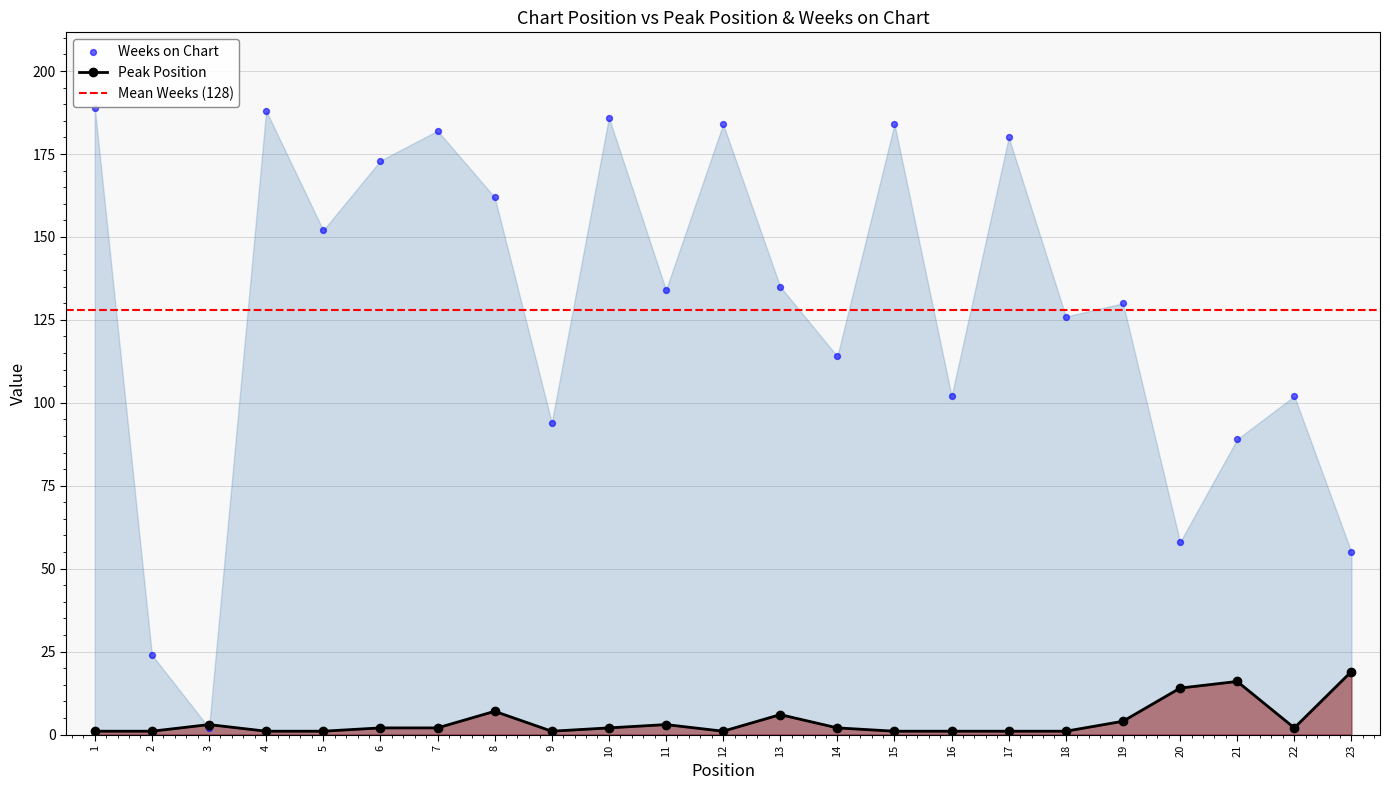

Which series has the largest total across all categories?

Weeks on Chart